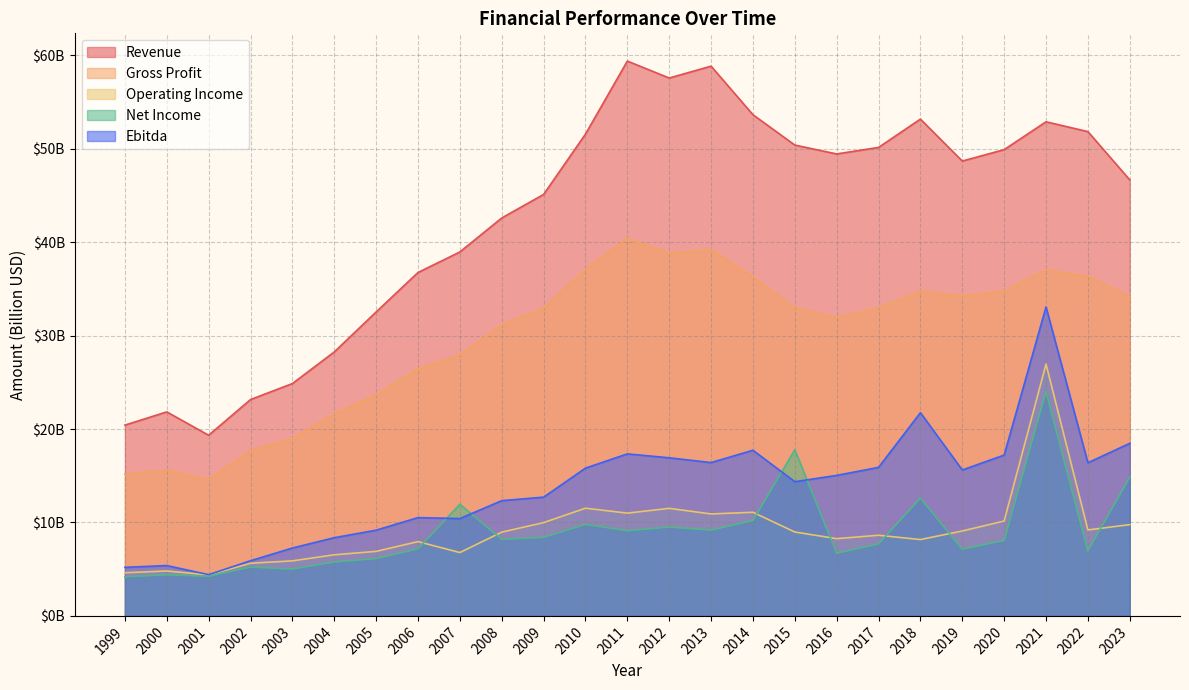

What is the difference between the second highest and second lowest values in the Operating Income series?

6.9